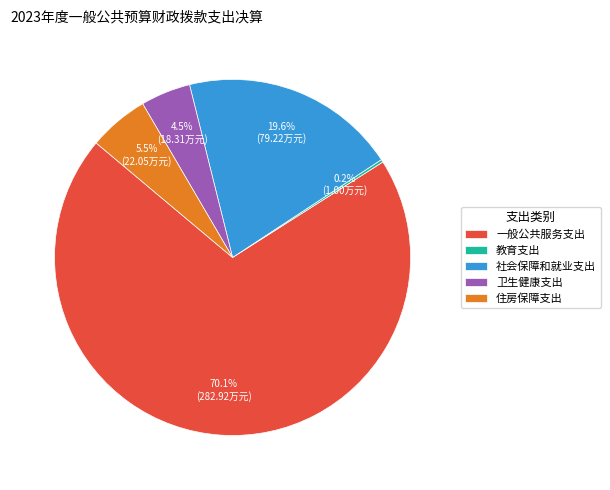

The 住房保障支出 slice represents 1% of the pie. True or false?

False